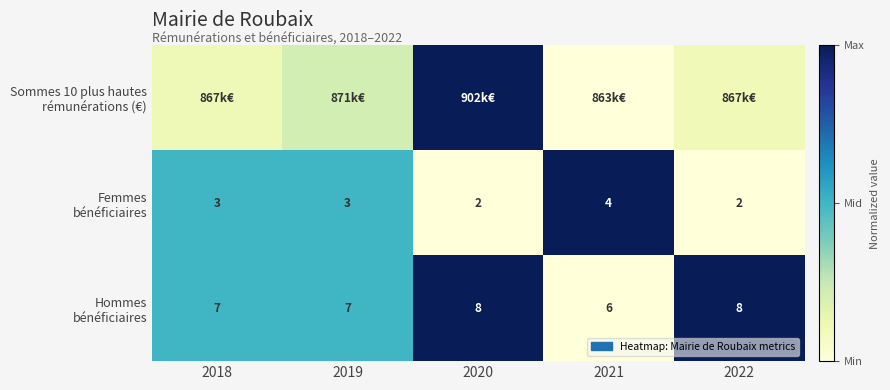

Is the value of Femmes bénéficiaires at 2018 greater than the value of Hommes bénéficiaires at 2022?

No